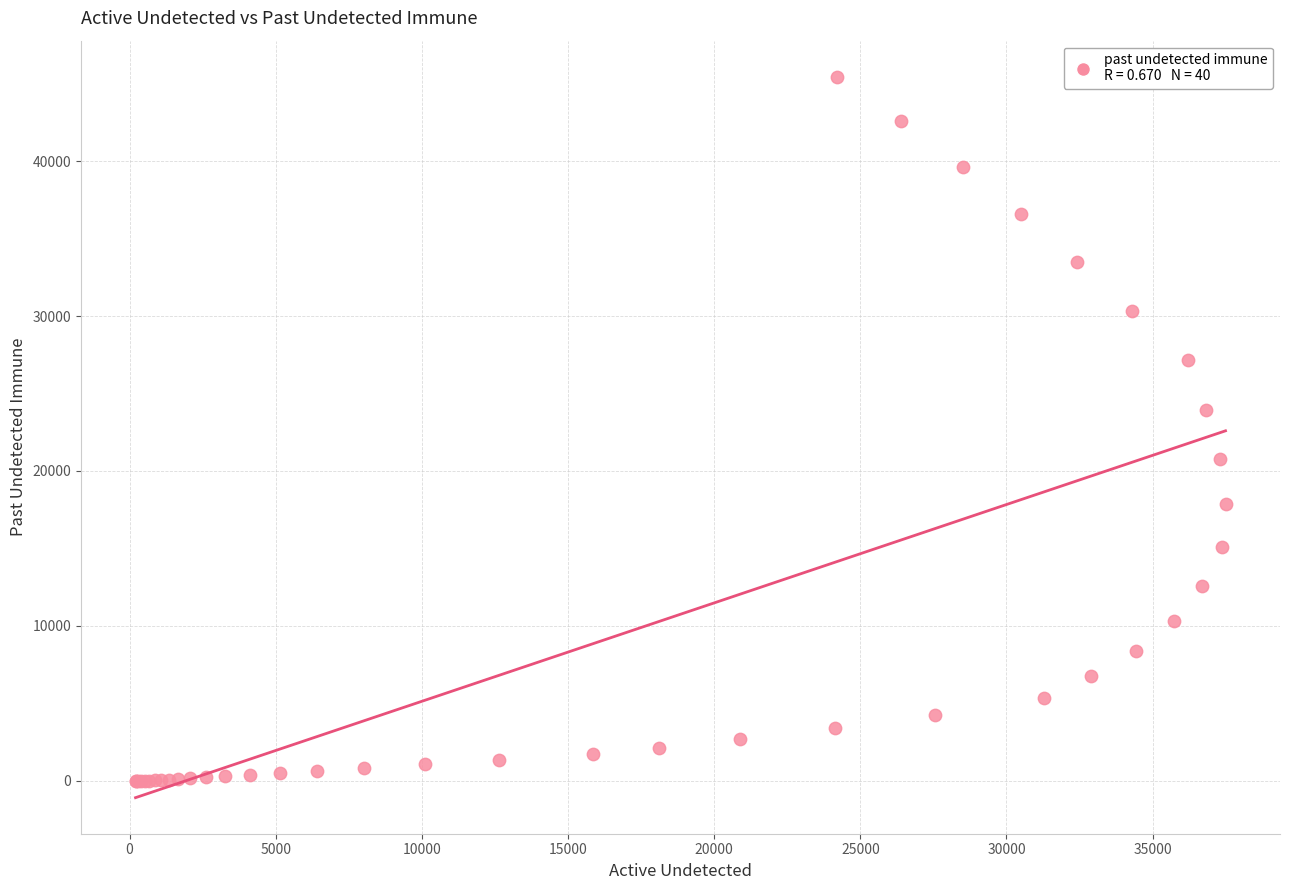

What Y value in the scatter plot is closest to 22727?

23910.0